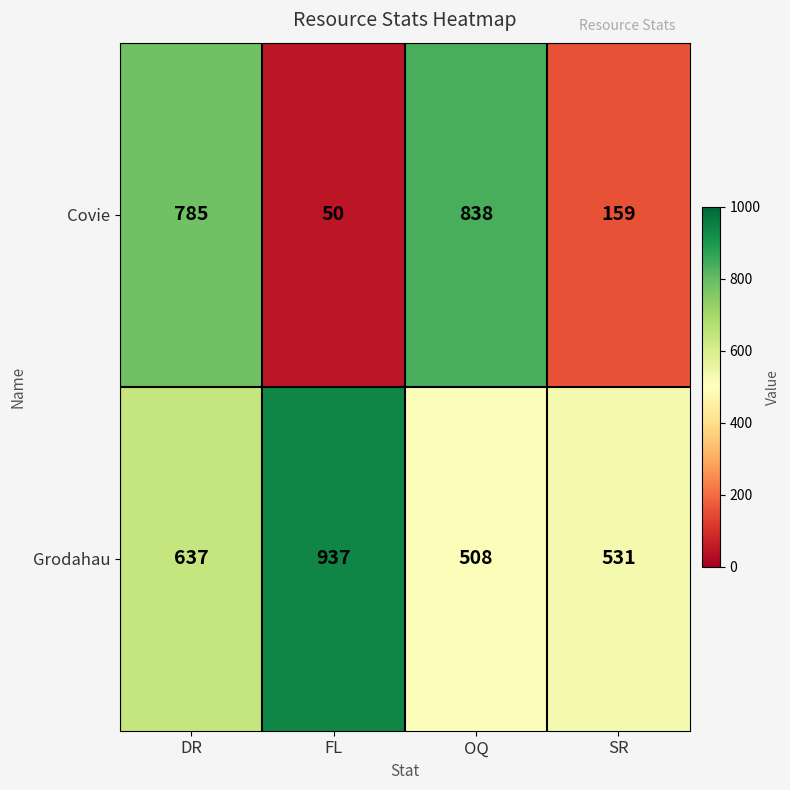

Is the value of Covie at SR greater than the value of Grodahau at FL?

No